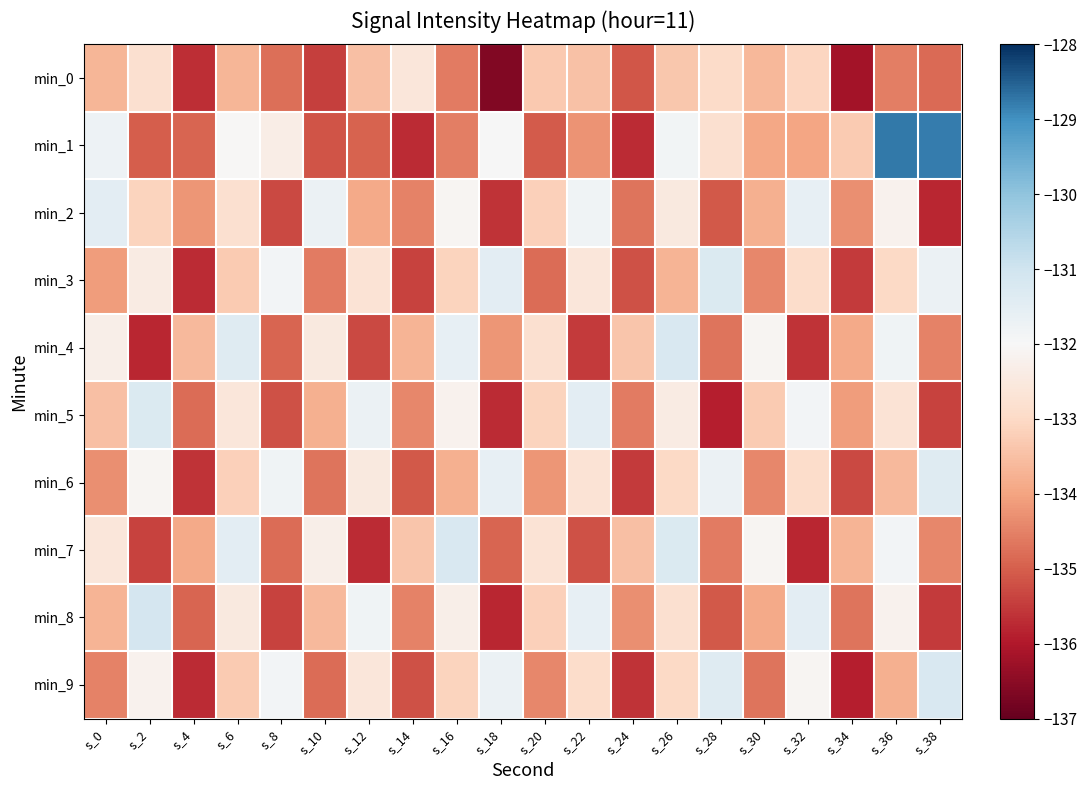

What is the spread (max minus min) of values at s_4?

2.1